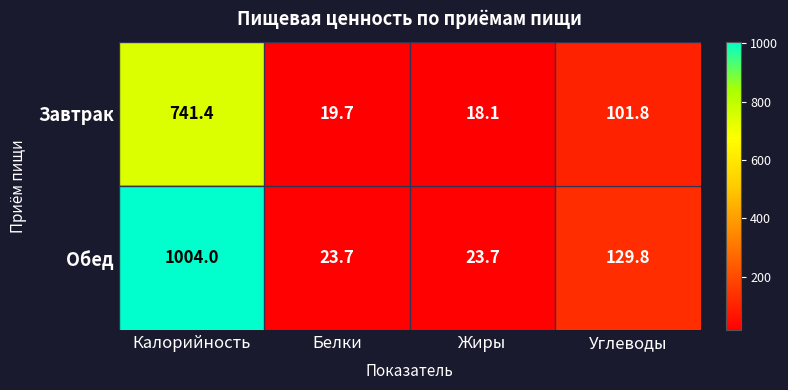

Where is Завтрак nearest to the value 379?

Углеводы